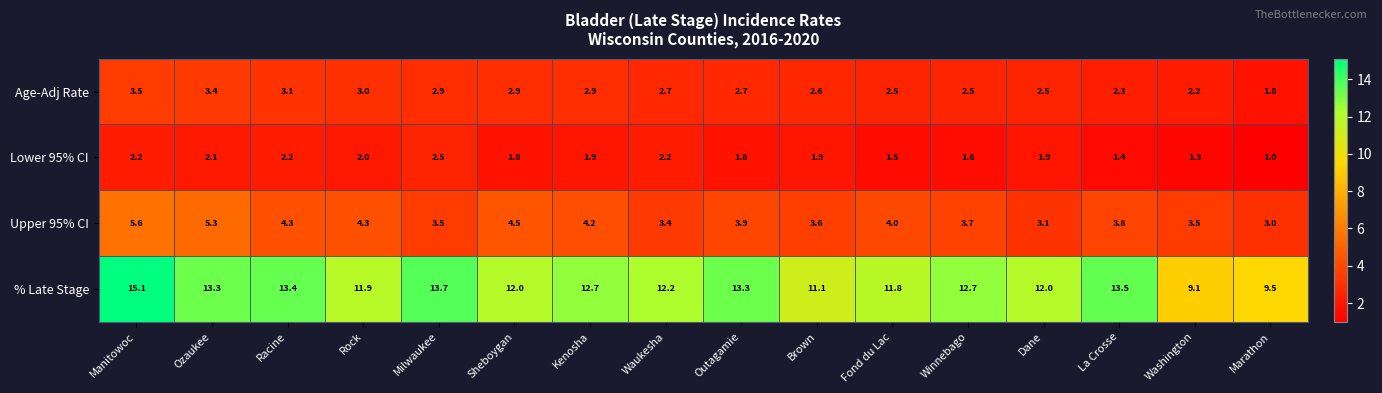

What is the approximate value of Upper 95% CI at Washington?

3.5